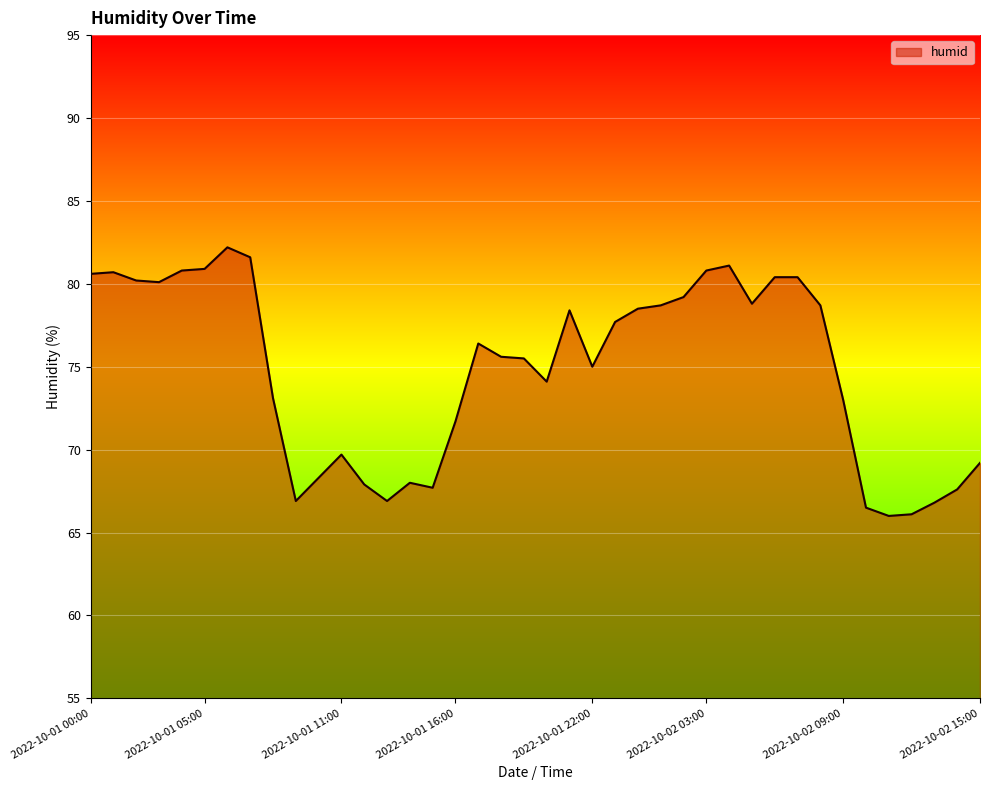

What is the difference between the second highest and second lowest values?

15.5